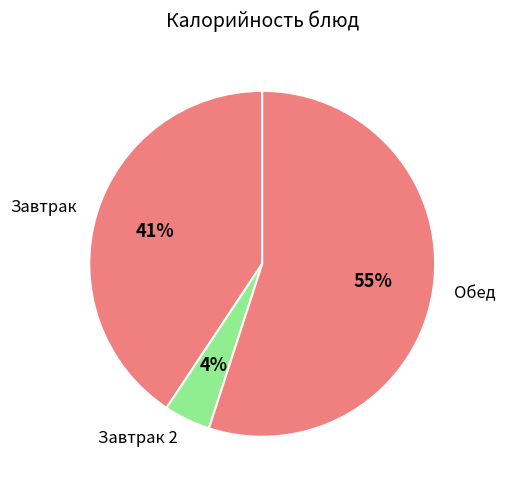

Combined, do Завтрак and Обед account for over 50%?

Yes